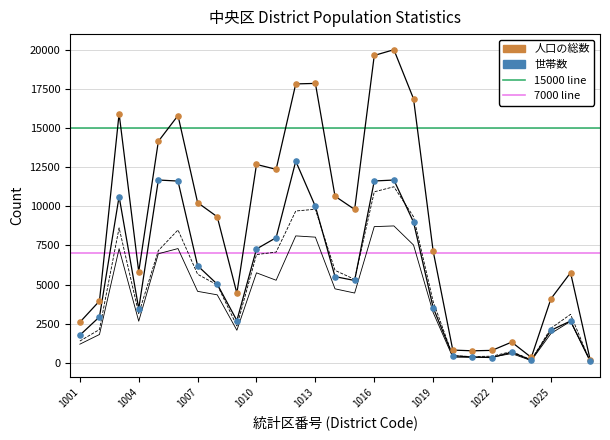

Which series reaches the minimum Y coordinate?

女の人口